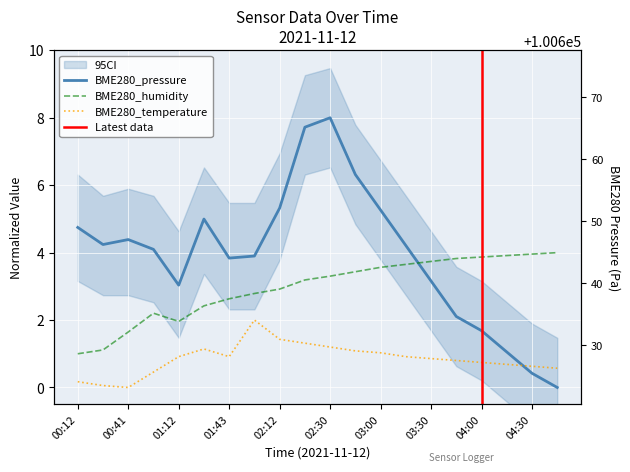

At which category does the chart reach its minimum across all series?

04:45